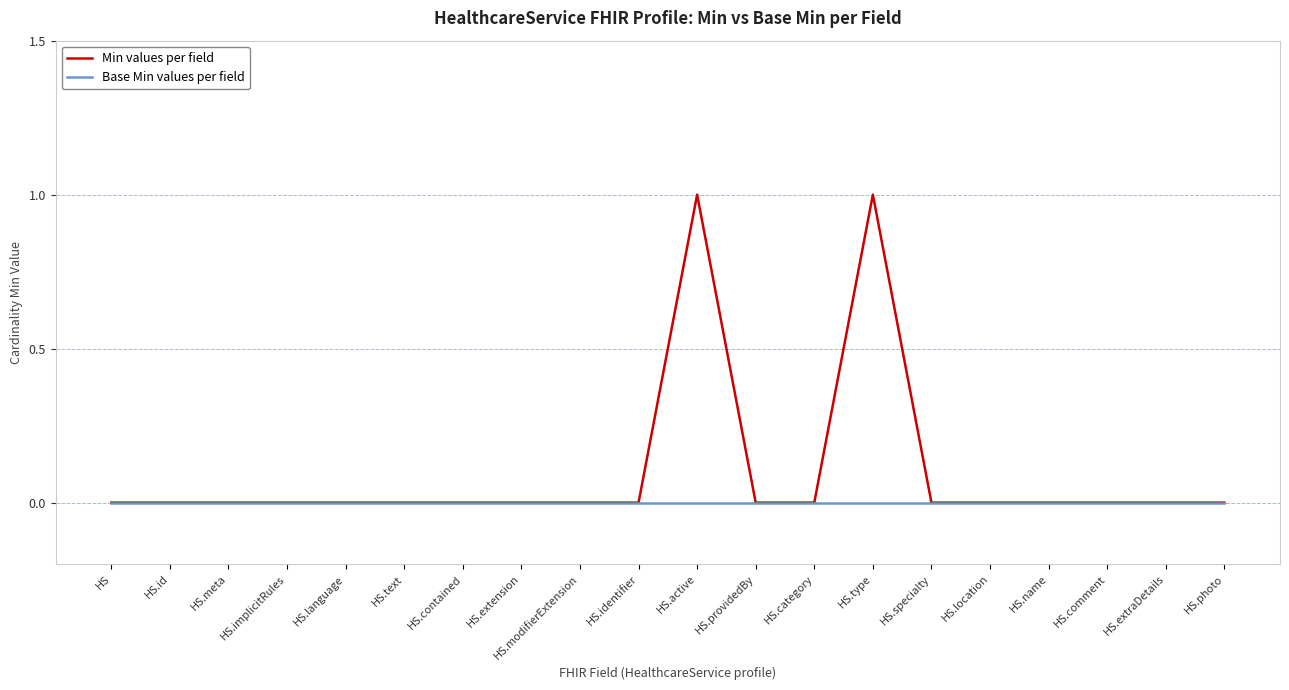

Which series has the largest range (max minus min)?

Min values per field